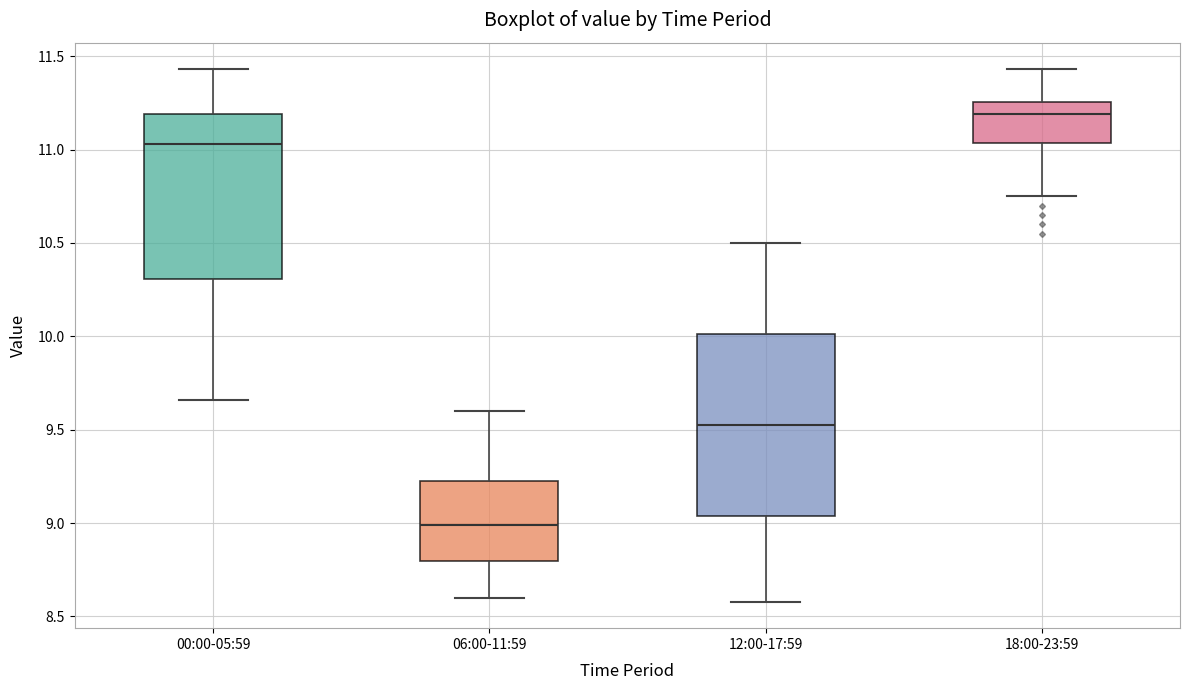

Reading left to right, read every box against the y-axis: the position of its median line, the range the box covers, and the ends of its whiskers. The values are not printed on the chart, so give them approximately, as read against the axis.

00:00-05:59: median 11.05, box 10.30 to 11.20, whiskers 9.65 to 11.45
06:00-11:59: median 9.00, box 8.80 to 9.25, whiskers 8.60 to 9.60
12:00-17:59: median 9.55, box 9.05 to 10.00, whiskers 8.60 to 10.50
18:00-23:59: median 11.20, box 11.05 to 11.25, whiskers 10.75 to 11.45